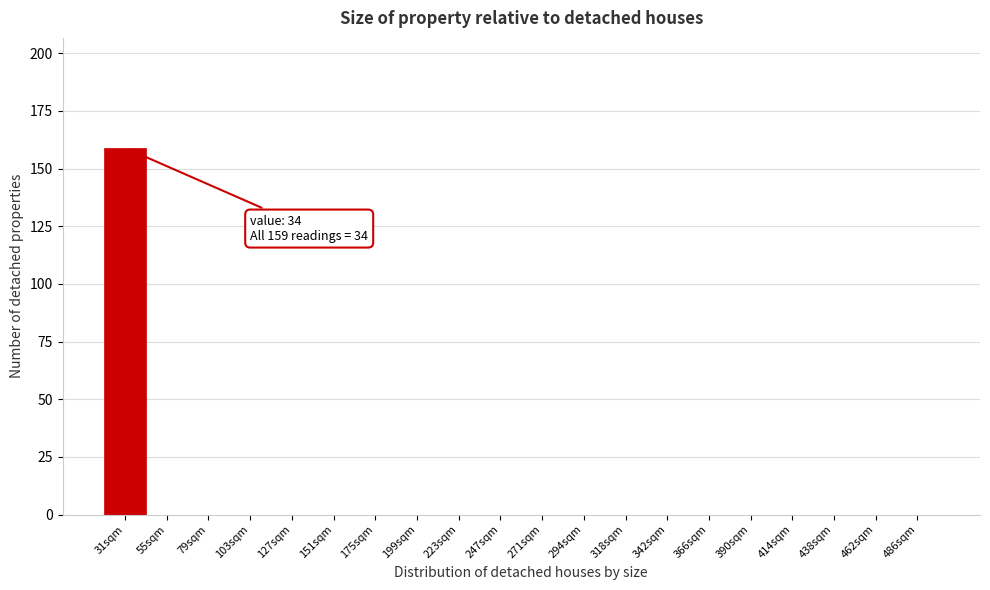

Reading right to left, what are all the values shown in this chart?

486sqm=0	462sqm=0	438sqm=0	414sqm=0	390sqm=0	366sqm=0	342sqm=0	318sqm=0	294sqm=0	271sqm=0	247sqm=0	223sqm=0	199sqm=0	175sqm=0	151sqm=0	127sqm=0	103sqm=0	79sqm=0	55sqm=0	31sqm=159